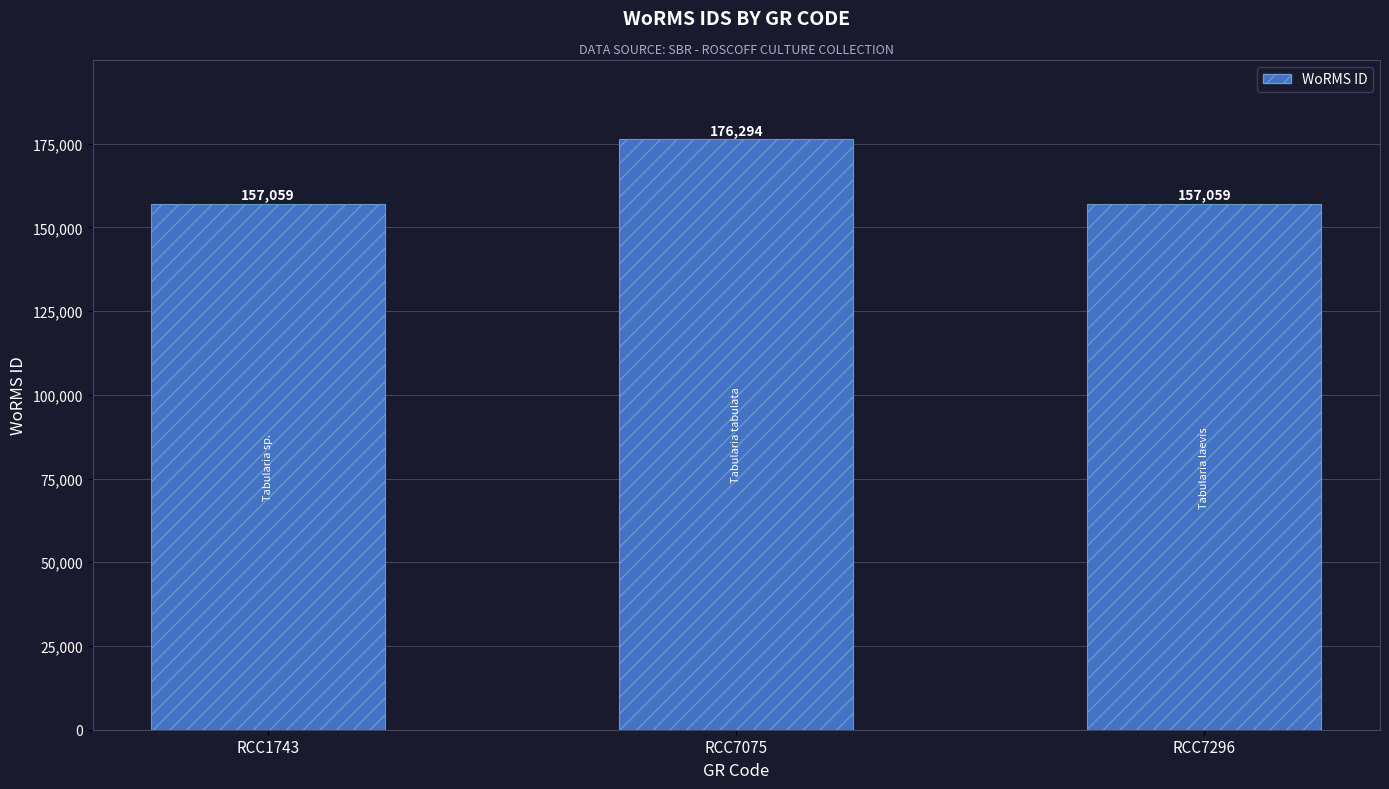

What is the minimum value shown in the chart?

157059